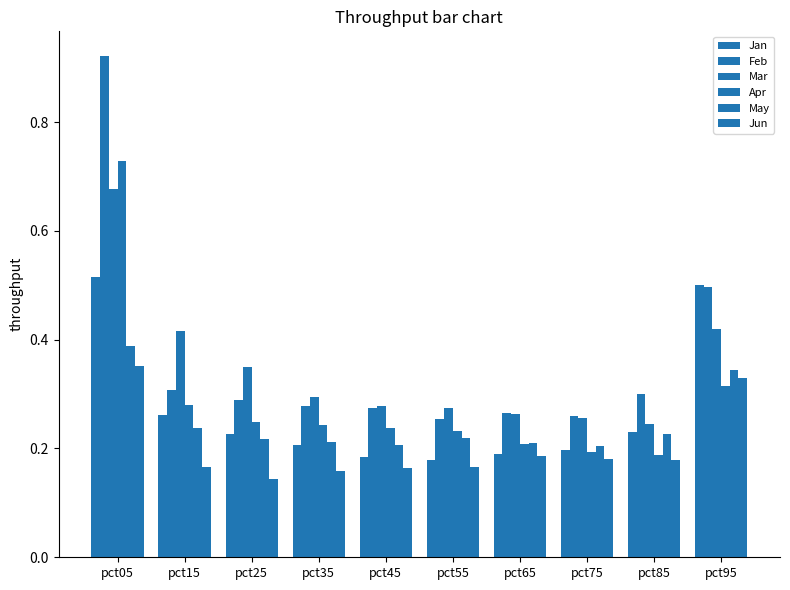

How many distinct data groups are displayed?

6